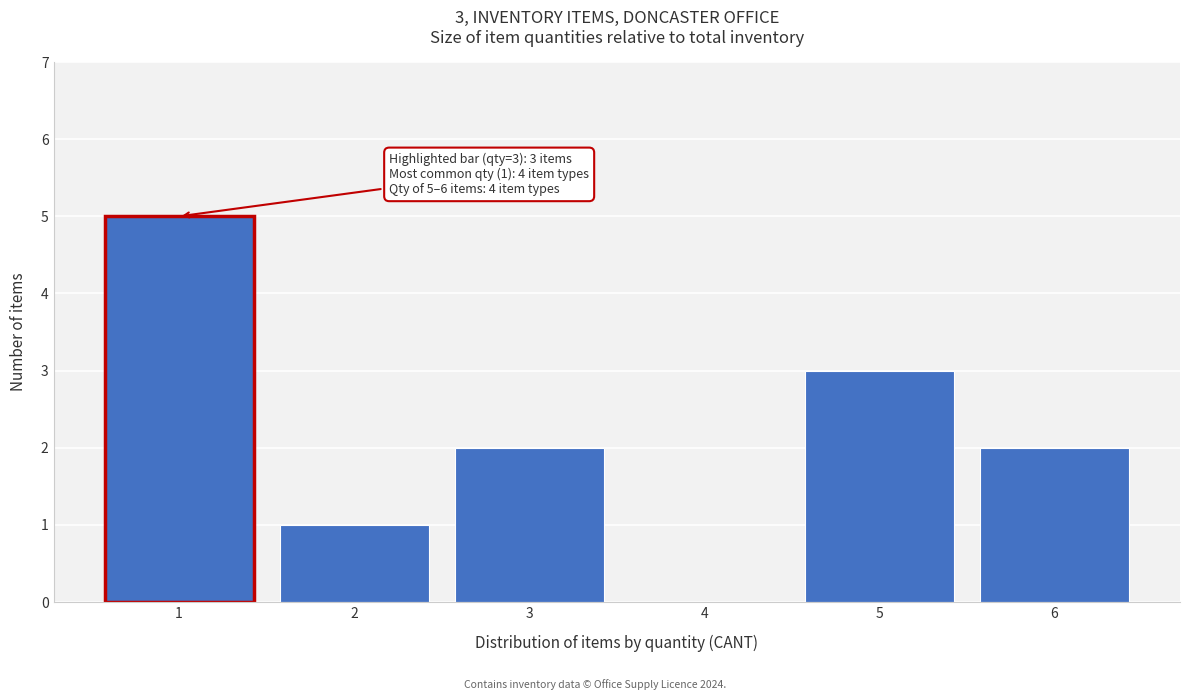

Reading left to right, list all the values displayed in this chart.

1=5	2=1	3=2	4=0	5=3	6=2